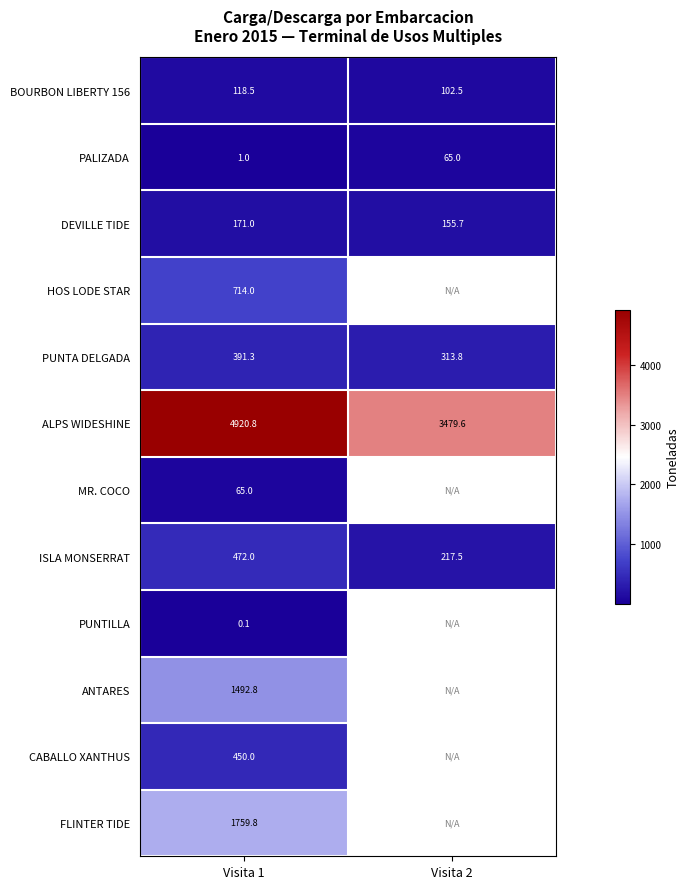

What is the minimum value shown in the chart?

0.1